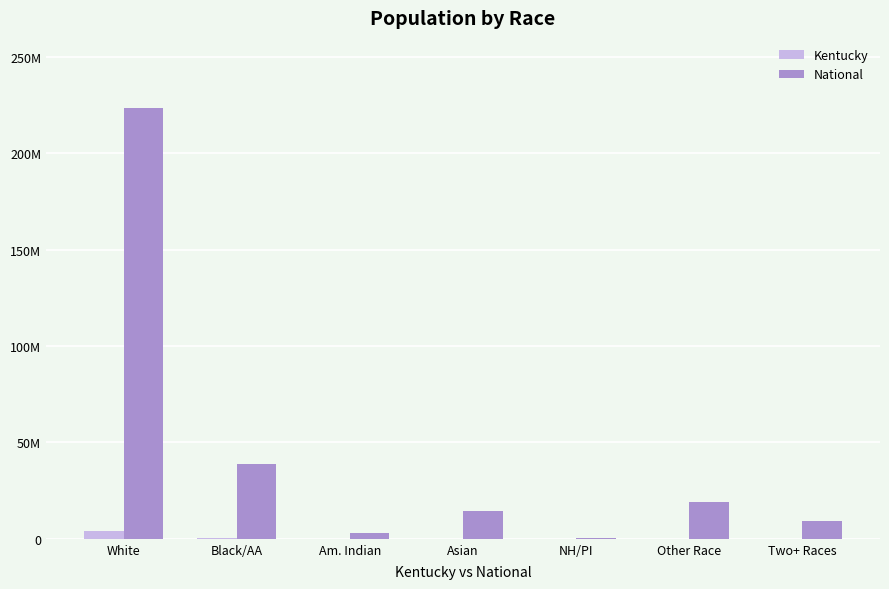

Rank the series by their maximum value, from highest to lowest.

National, Kentucky